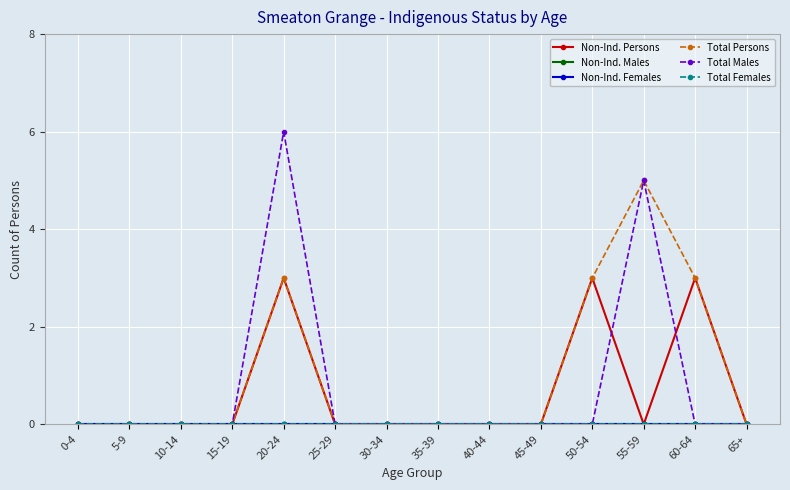

Which series has the largest total across all categories?

Total Persons